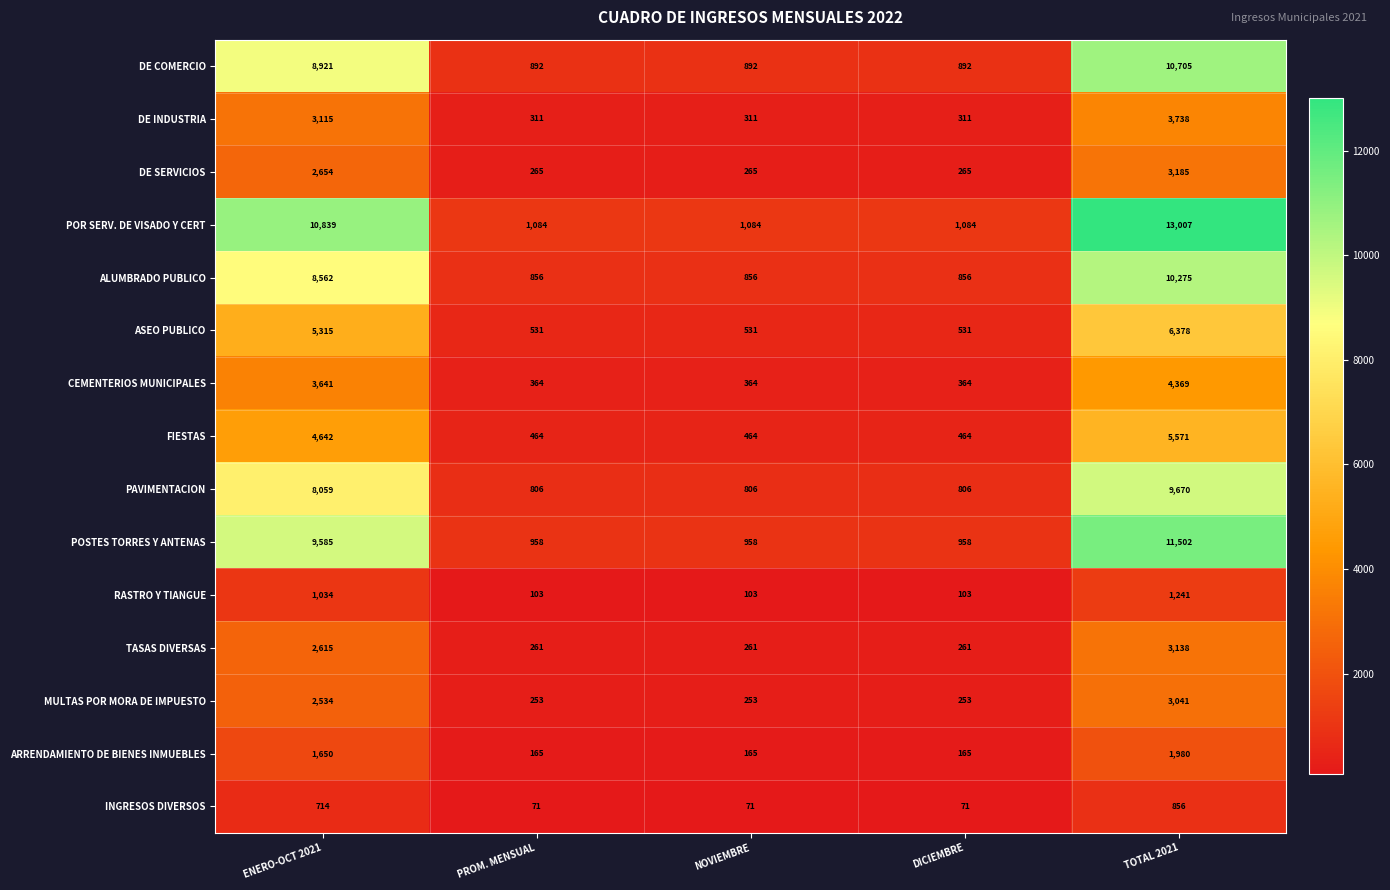

What is the difference between the highest and lowest values at PROM. MENSUAL?

1013